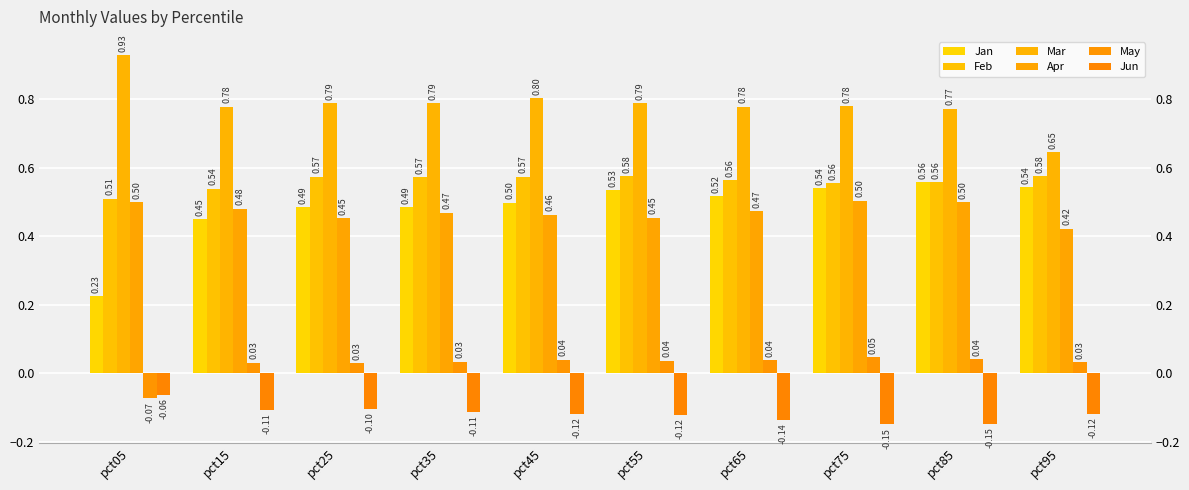

Reading left to right, extract all data points from this chart.

Jan: pct05=0.2	pct15=0.5	pct25=0.5	pct35=0.5	pct45=0.5	pct55=0.5	pct65=0.5	pct75=0.5	pct85=0.6	pct95=0.5
Feb: pct05=0.5	pct15=0.5	pct25=0.6	pct35=0.6	pct45=0.6	pct55=0.6	pct65=0.6	pct75=0.6	pct85=0.6	pct95=0.6
Mar: pct05=0.9	pct15=0.8	pct25=0.8	pct35=0.8	pct45=0.8	pct55=0.8	pct65=0.8	pct75=0.8	pct85=0.8	pct95=0.6
Apr: pct05=0.5	pct15=0.5	pct25=0.5	pct35=0.5	pct45=0.5	pct55=0.5	pct65=0.5	pct75=0.5	pct85=0.5	pct95=0.4
May: pct05=-0.1	pct15=0.0	pct25=0.0	pct35=0.0	pct45=0.0	pct55=0.0	pct65=0.0	pct75=0.0	pct85=0.0	pct95=0.0
Jun: pct05=-0.1	pct15=-0.1	pct25=-0.1	pct35=-0.1	pct45=-0.1	pct55=-0.1	pct65=-0.1	pct75=-0.1	pct85=-0.1	pct95=-0.1